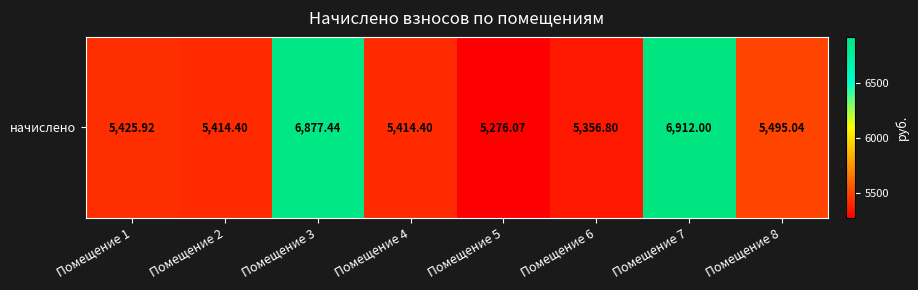

What is the average value?

5771.5